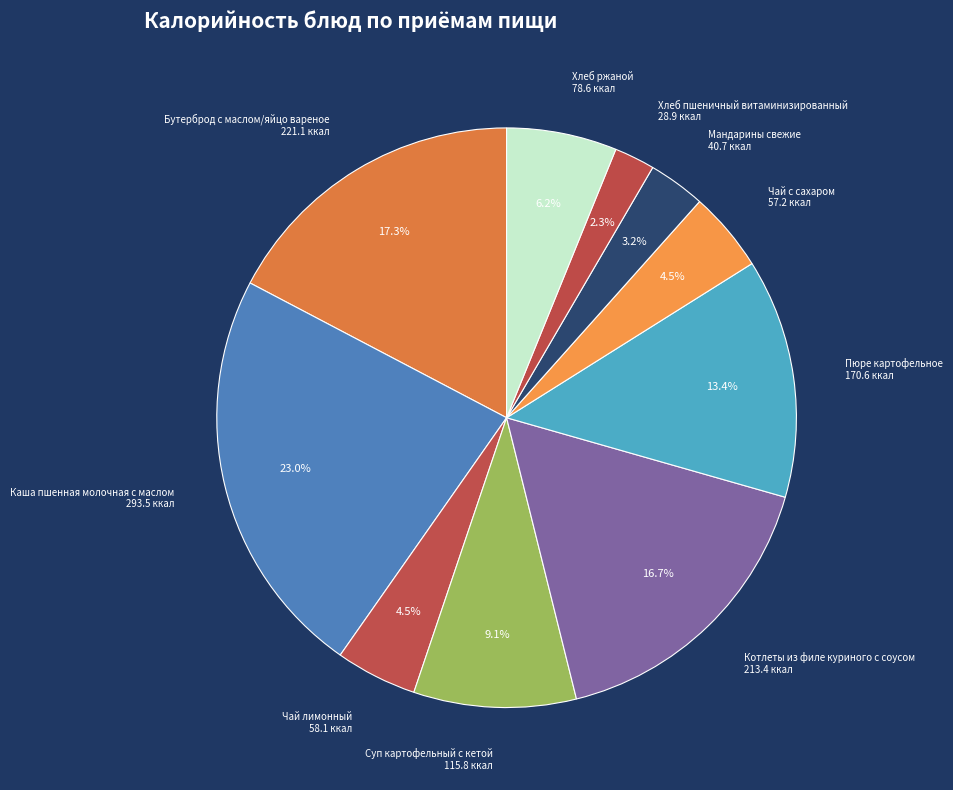

Is there a majority slice in this chart?

No